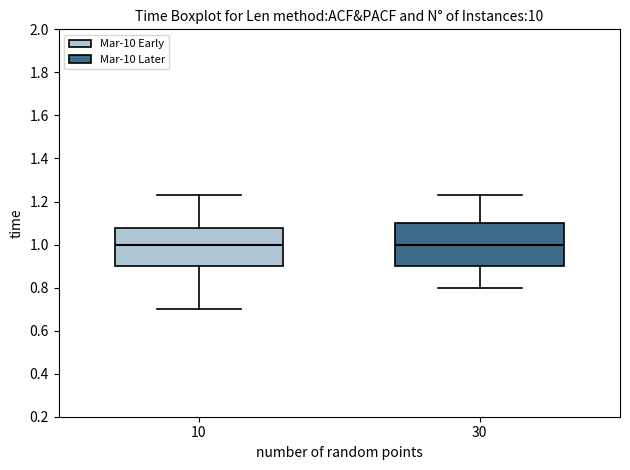

Where is the upper edge of the box at x = 10 on the y-axis? The values are not printed on the chart, so give them approximately, as read against the axis.

1.08